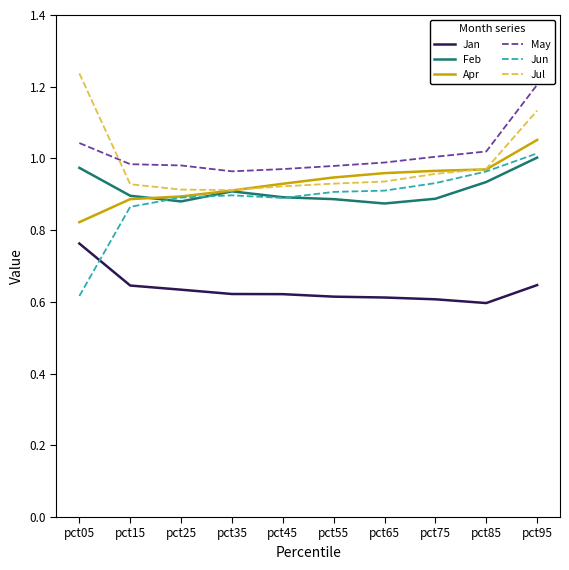

What is the total value across all series at pct25?

5.2